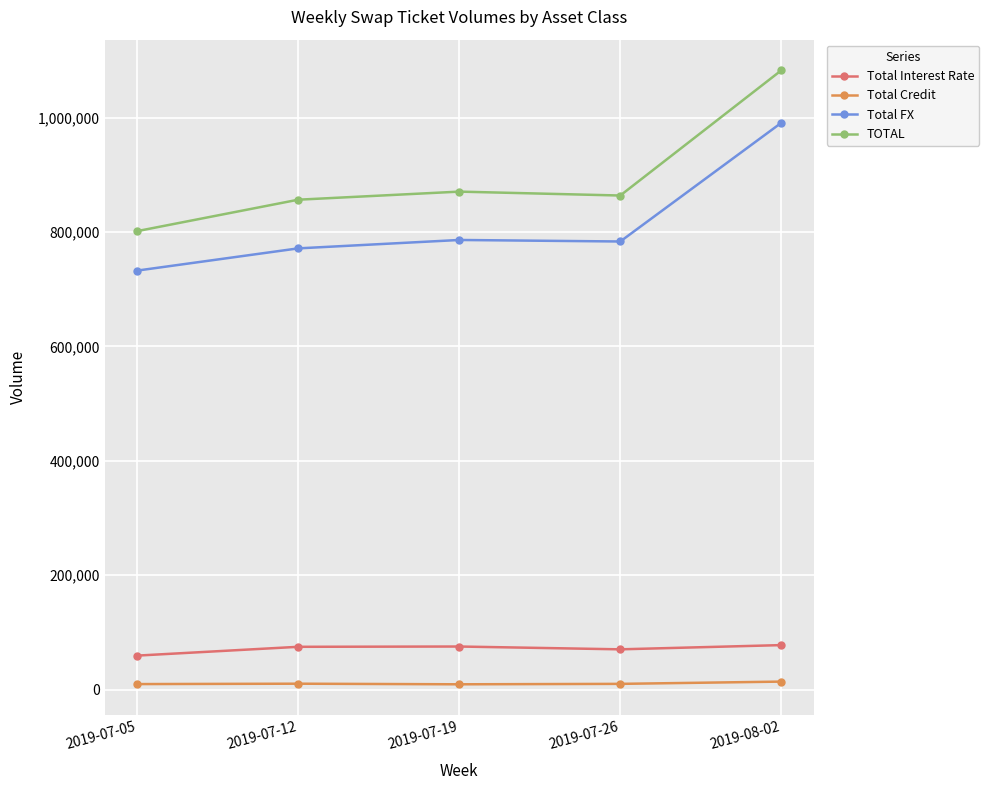

What is the difference between the highest and lowest values at 2019-08-02?

1068789